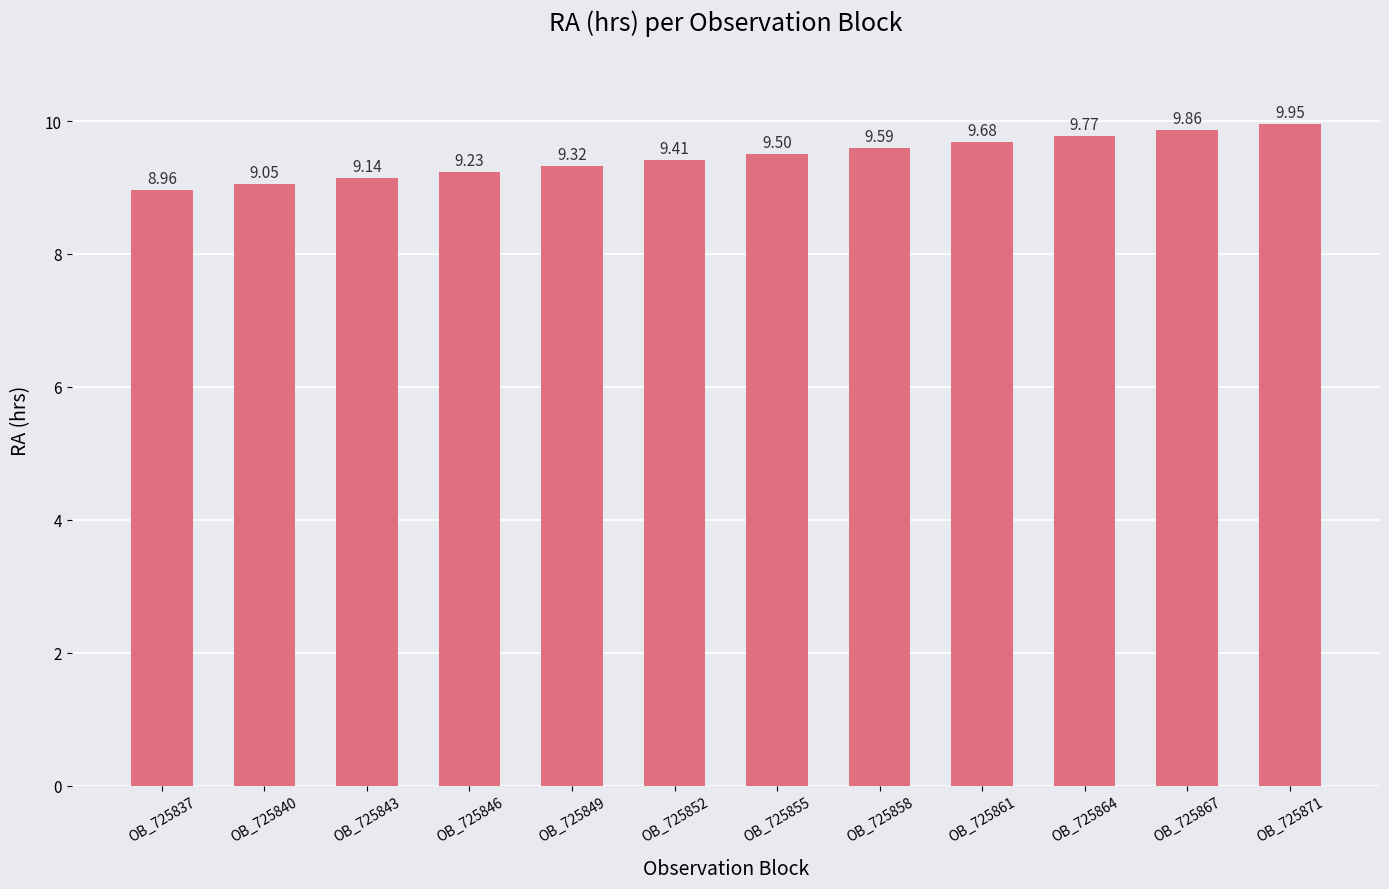

What is the sum of all values?

113.5